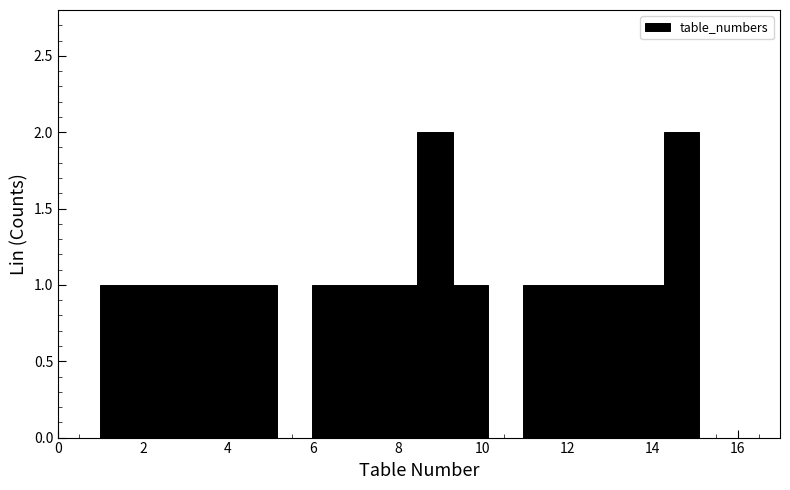

Reading left to right, list every bar in this chart as the range it spans on the x-axis followed by its height. Neither the bar edges nor the heights are printed on the chart, so give them approximately, as read against the axes.

1.0 to 1.8: 1
1.8 to 2.6: 1
2.6 to 3.4: 1
3.4 to 4.4: 1
4.4 to 5.2: 1
5.2 to 6.0: 0
6.0 to 6.8: 1
6.8 to 7.6: 1
7.6 to 8.4: 1
8.4 to 9.2: 2
9.2 to 10.2: 1
10.2 to 11.0: 0
11.0 to 11.8: 1
11.8 to 12.6: 1
12.6 to 13.4: 1
13.4 to 14.2: 1
14.2 to 15.2: 2